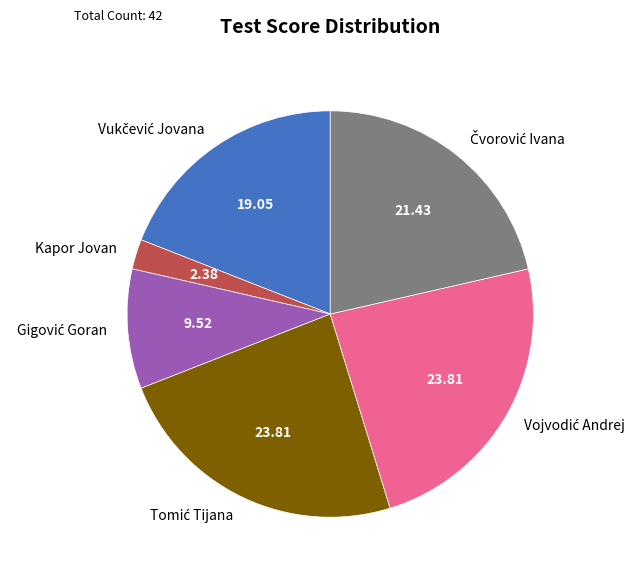

Does any single category account for the majority?

No